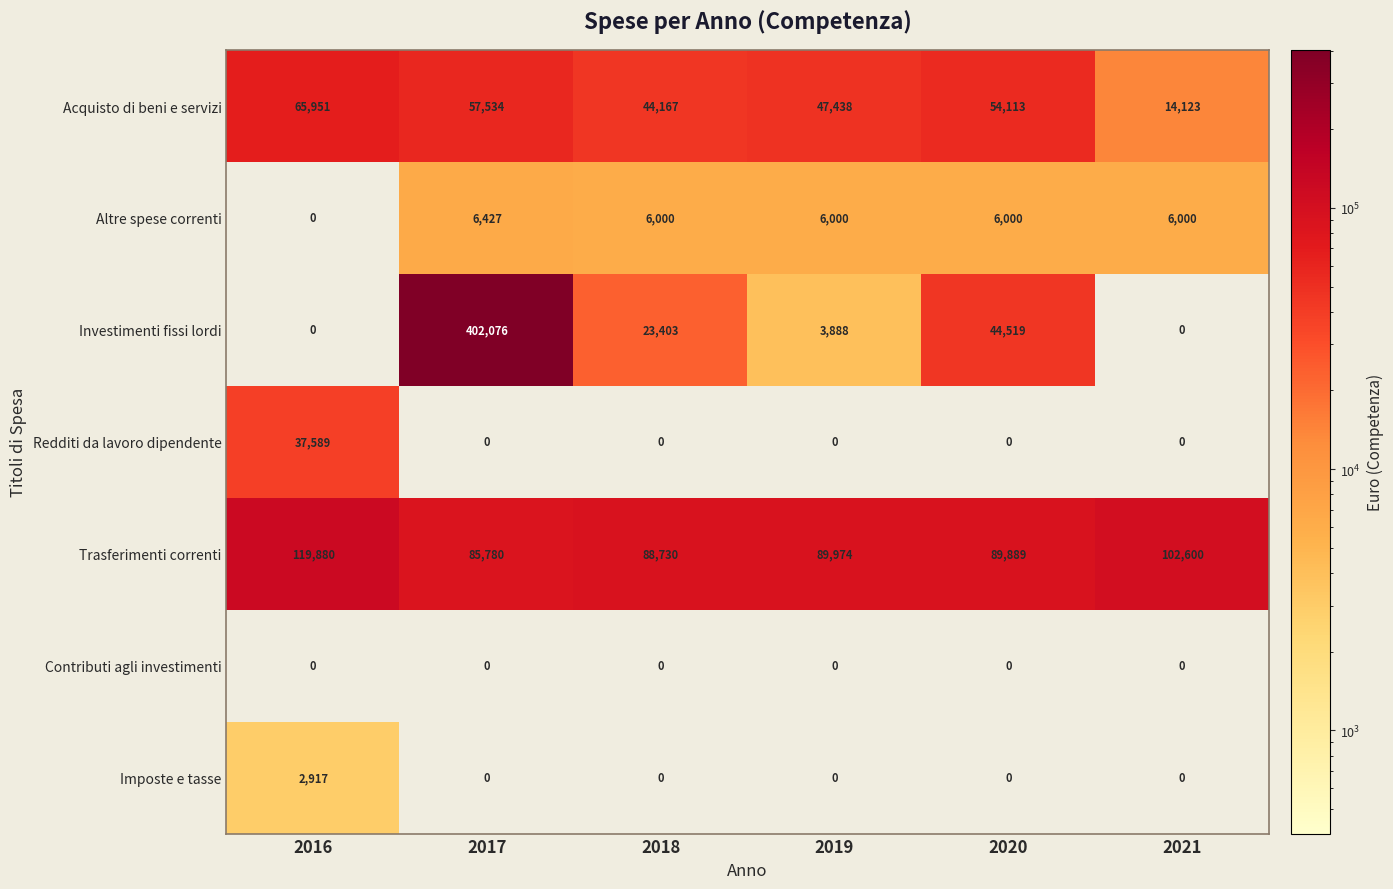

Which series has the largest total across all categories?

Trasferimenti correnti